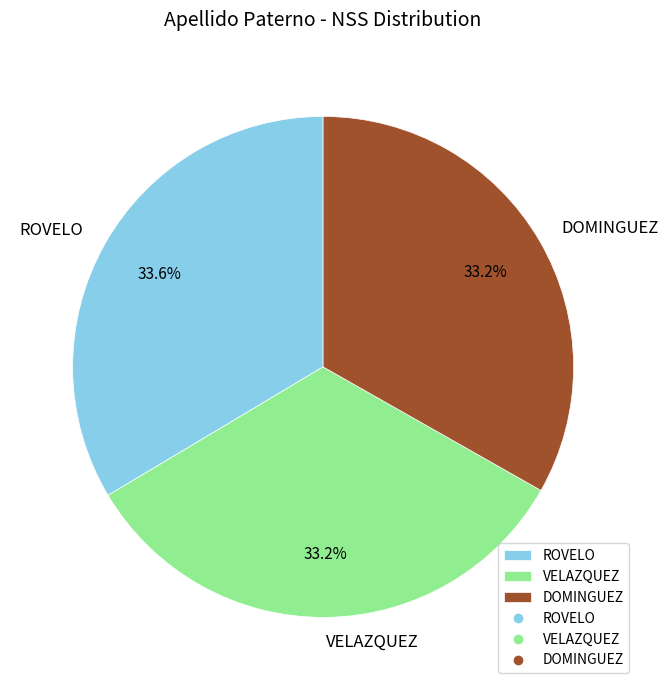

Count the number of slices in the pie.

3